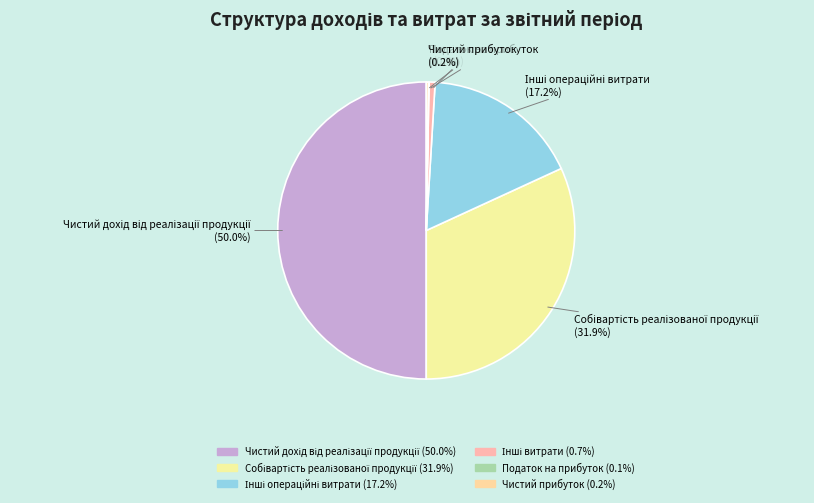

How many slices are in this pie chart?

6